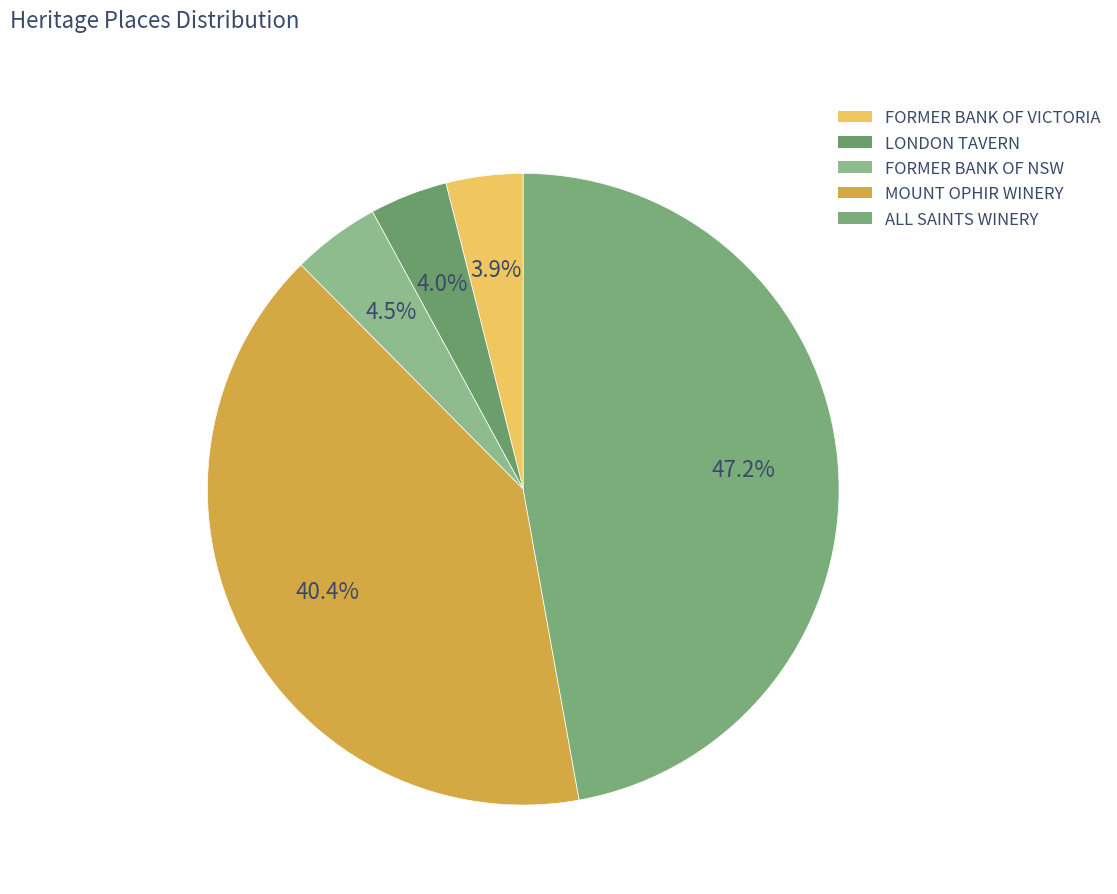

To the nearest percent, what percentage of the pie is FORMER BANK OF VICTORIA?

4%